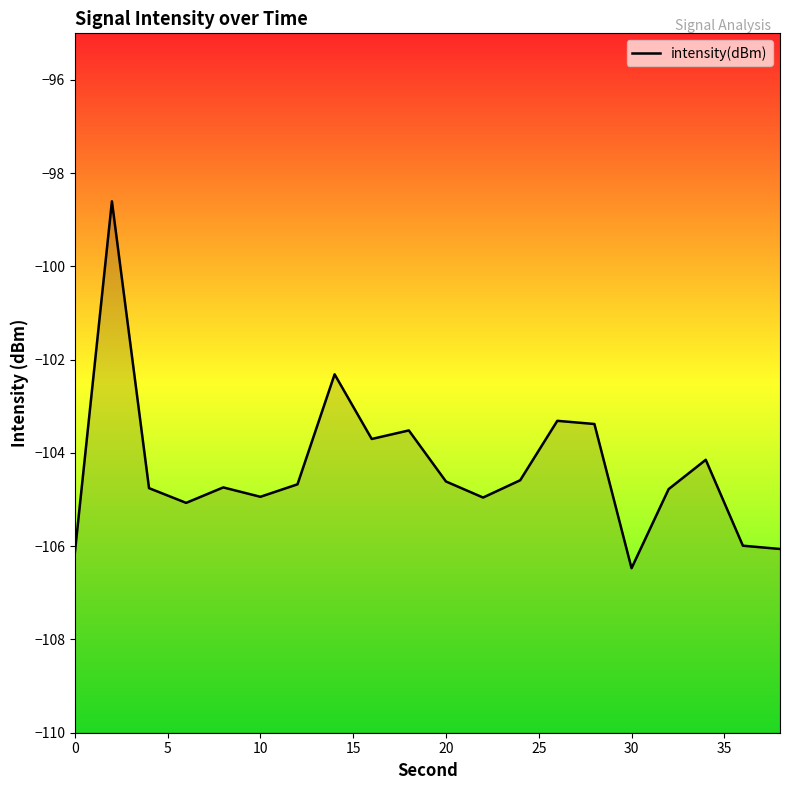

True or false: there are more than 2 points higher than both neighbors.

True